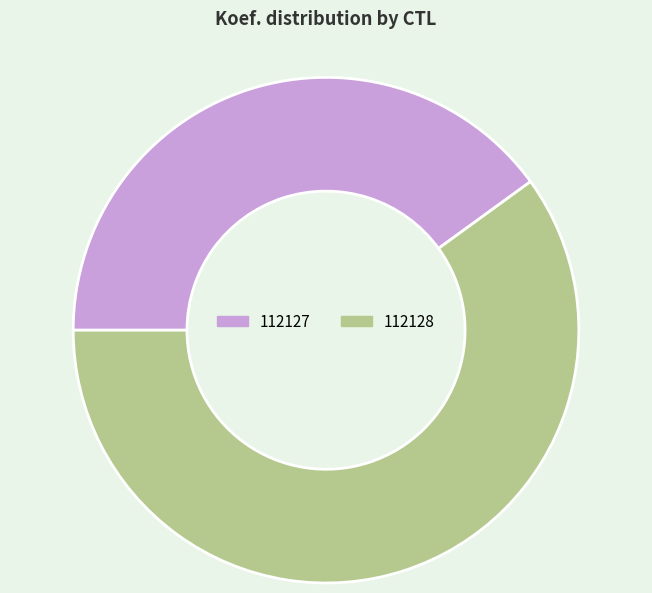

Is there any slice that represents more than half of the pie?

Yes